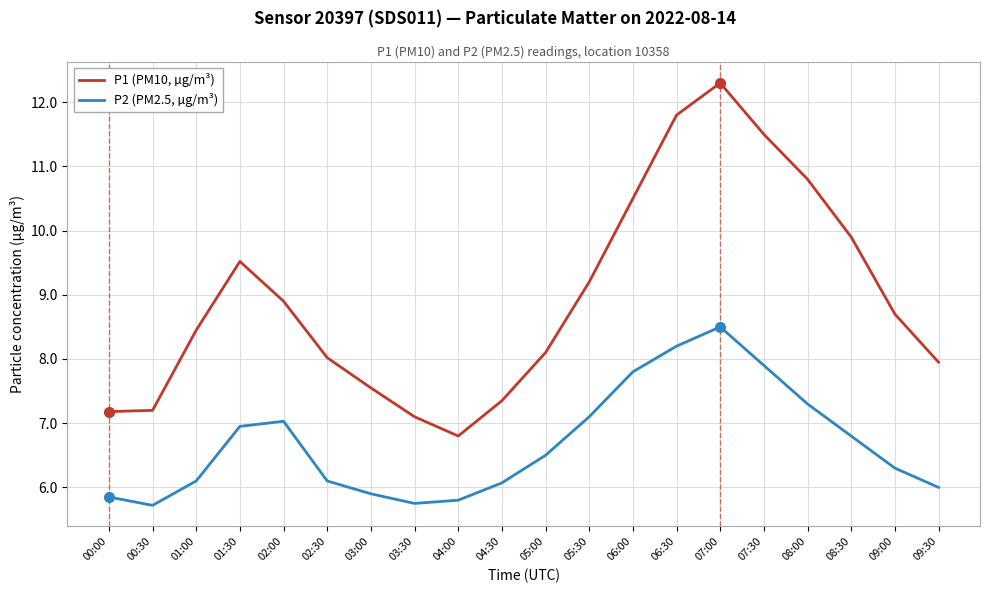

What position from the left is 00:30?

2